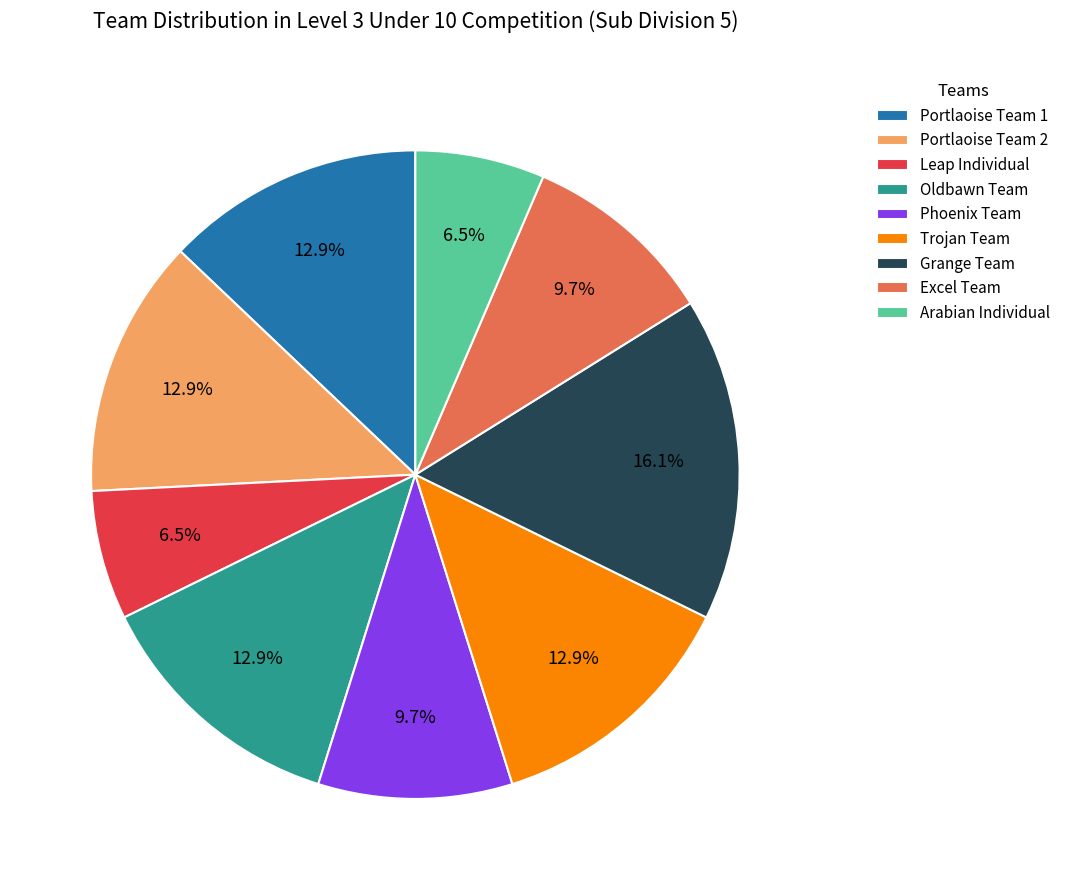

What percentage is the Trojan Team slice, to the nearest percent?

13%